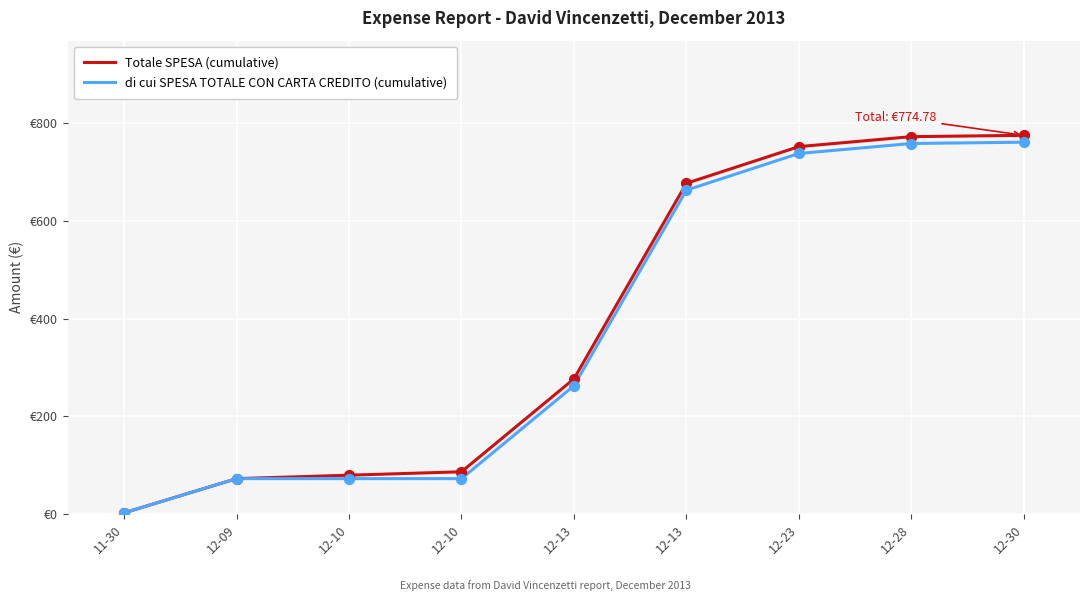

What is the total value across all series at 12-13?

539.4